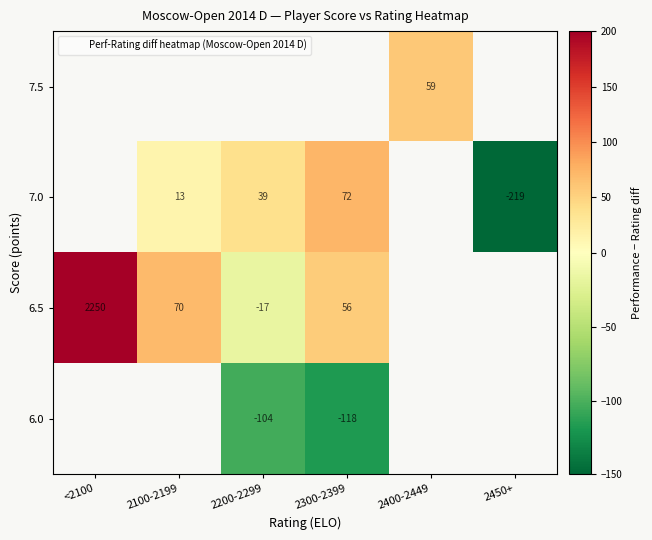

How many values in 6.5 are below zero?

1